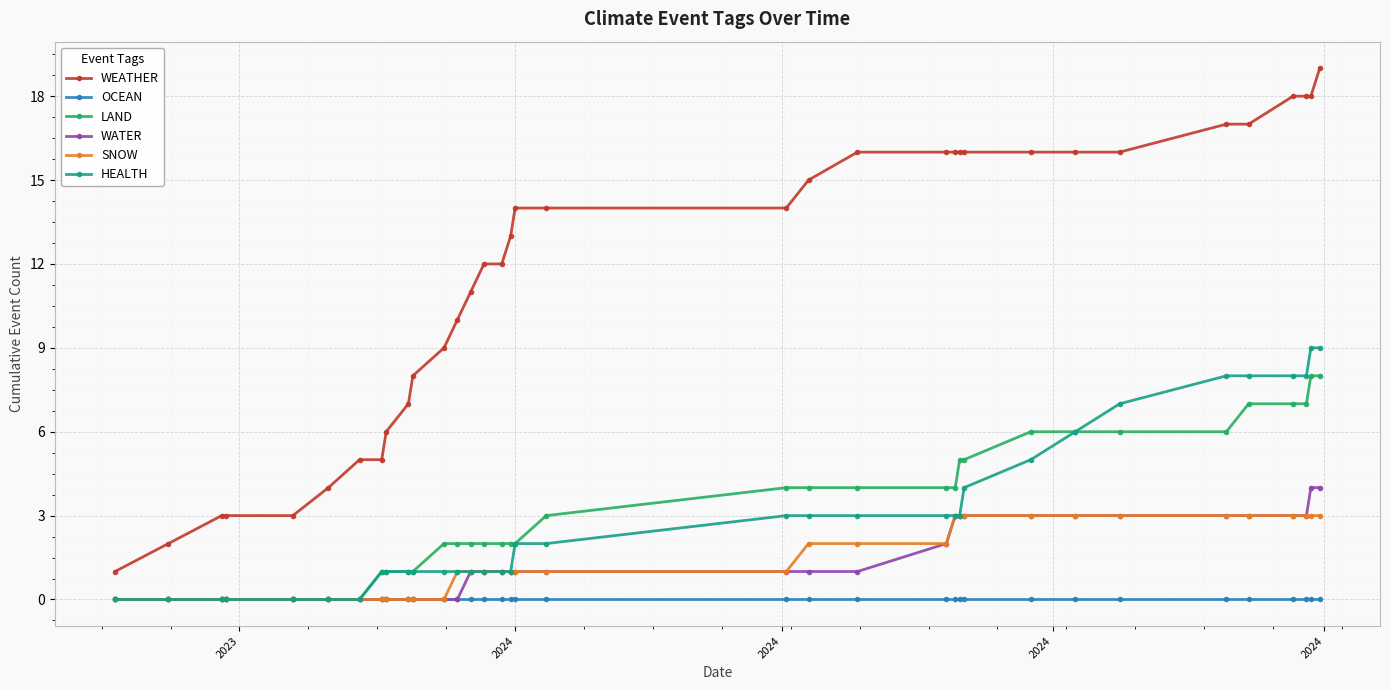

Which series has the largest total across all categories?

WEATHER